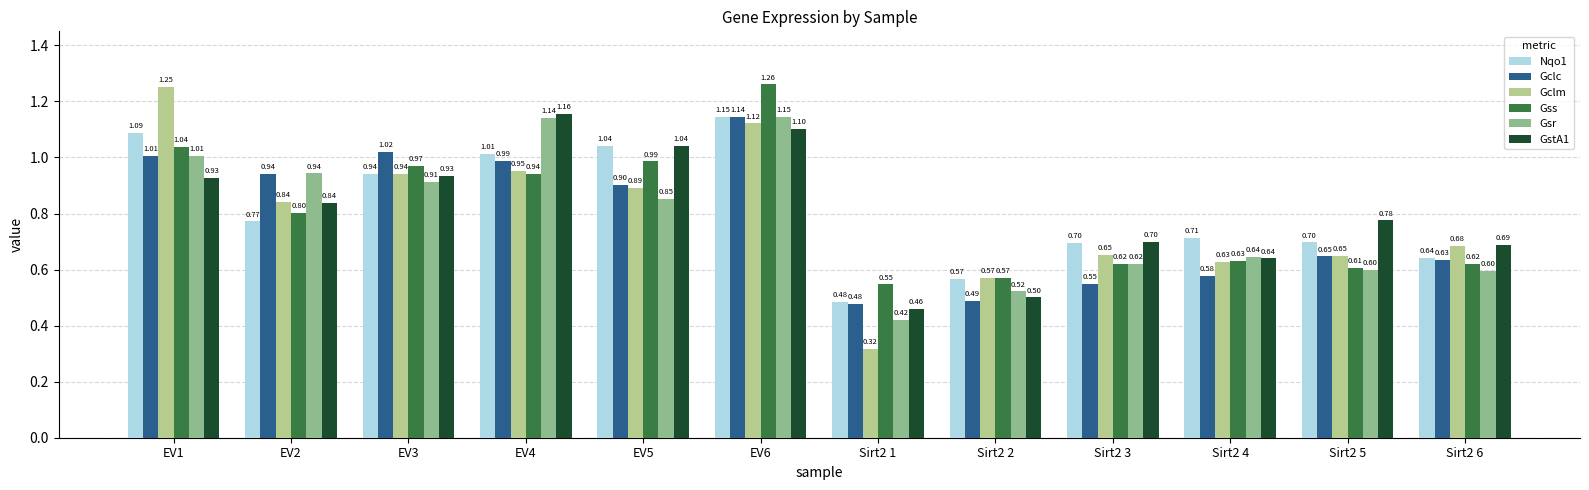

Rank the categories by Gclc value from highest to lowest.

EV6, EV3, EV1, EV4, EV2, EV5, Sirt2 5, Sirt2 6, Sirt2 4, Sirt2 3, Sirt2 2, Sirt2 1